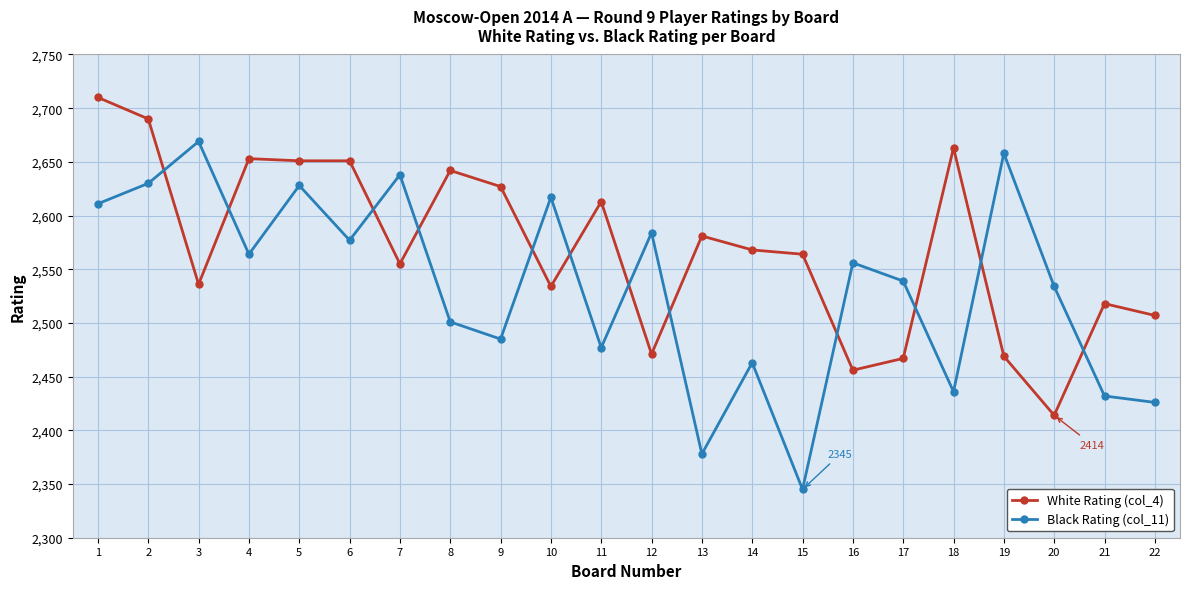

What is the average value of the White Rating (col_4) series?

2570